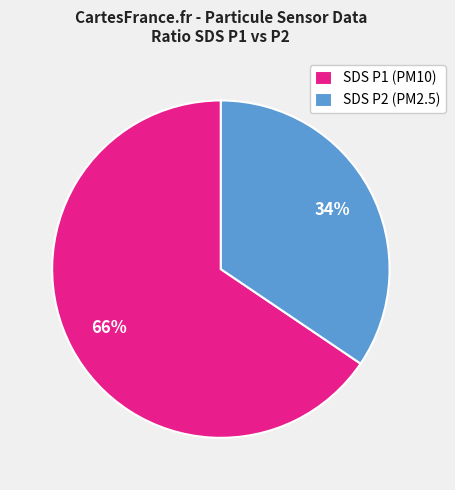

The SDS P2 (PM2.5) slice represents 40% of the pie. True or false?

False